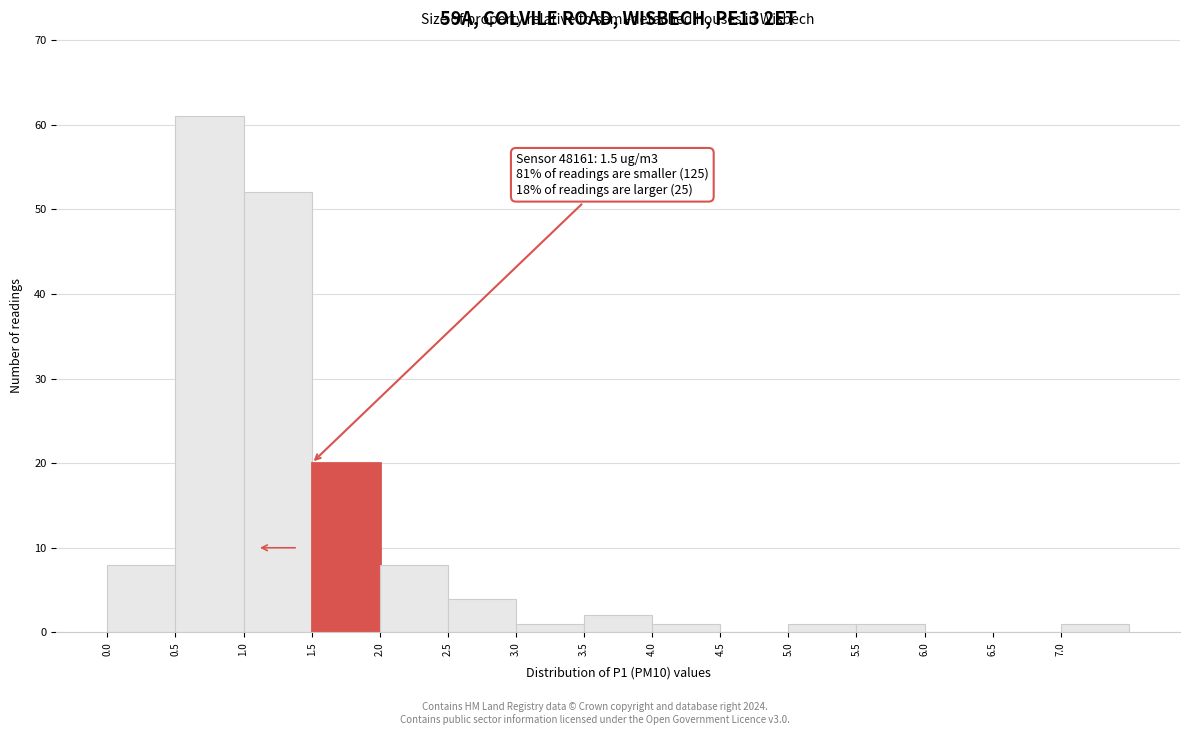

Which range on the x-axis has the tallest bar?

0.5 to 1.0